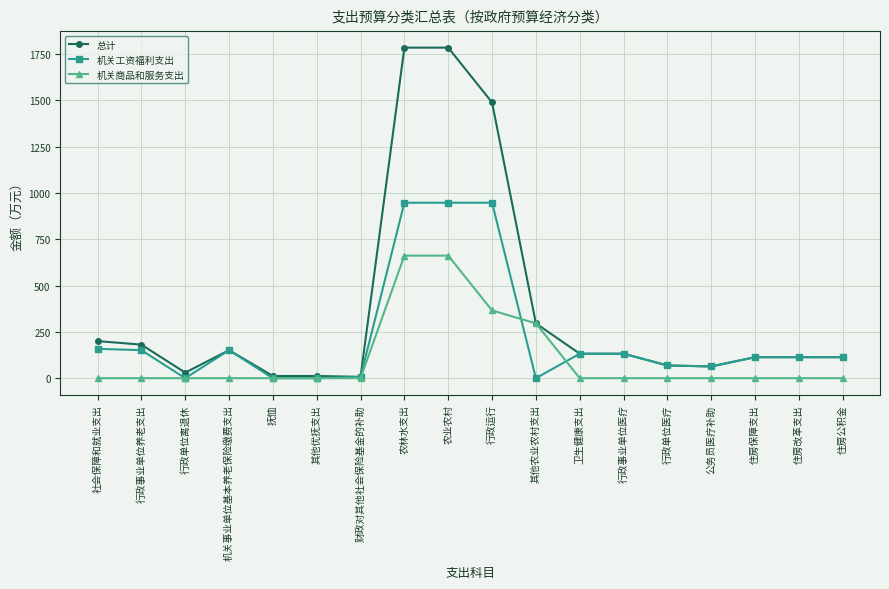

What are all the series names shown in the legend?

总计, 机关工资福利支出, 机关商品和服务支出